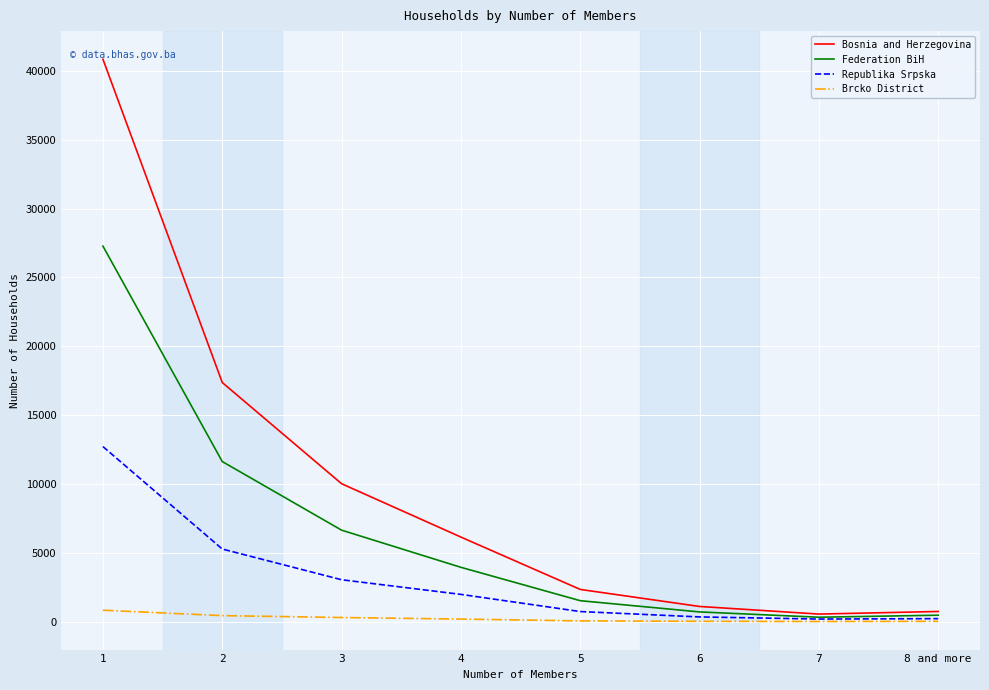

Read the Brcko District value at 4, to the nearest 100.

200